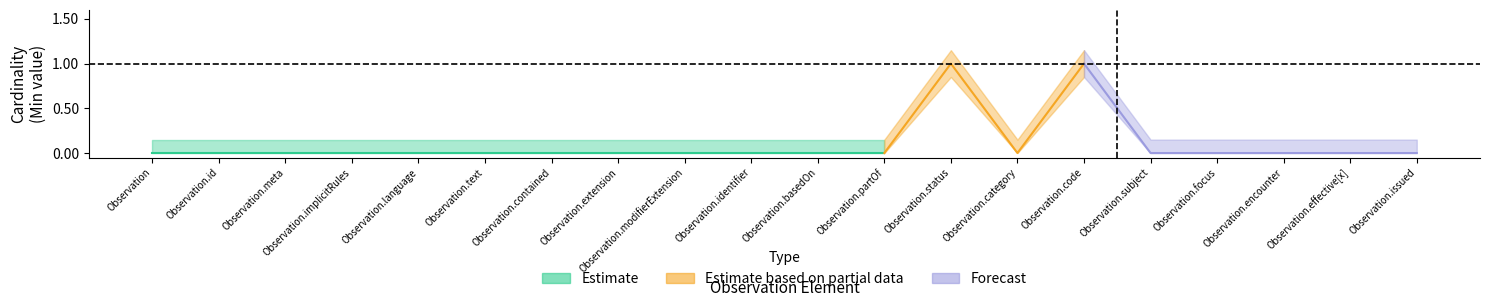

True or false: Estimate based on partial data and Forecast intersect in this chart.

False